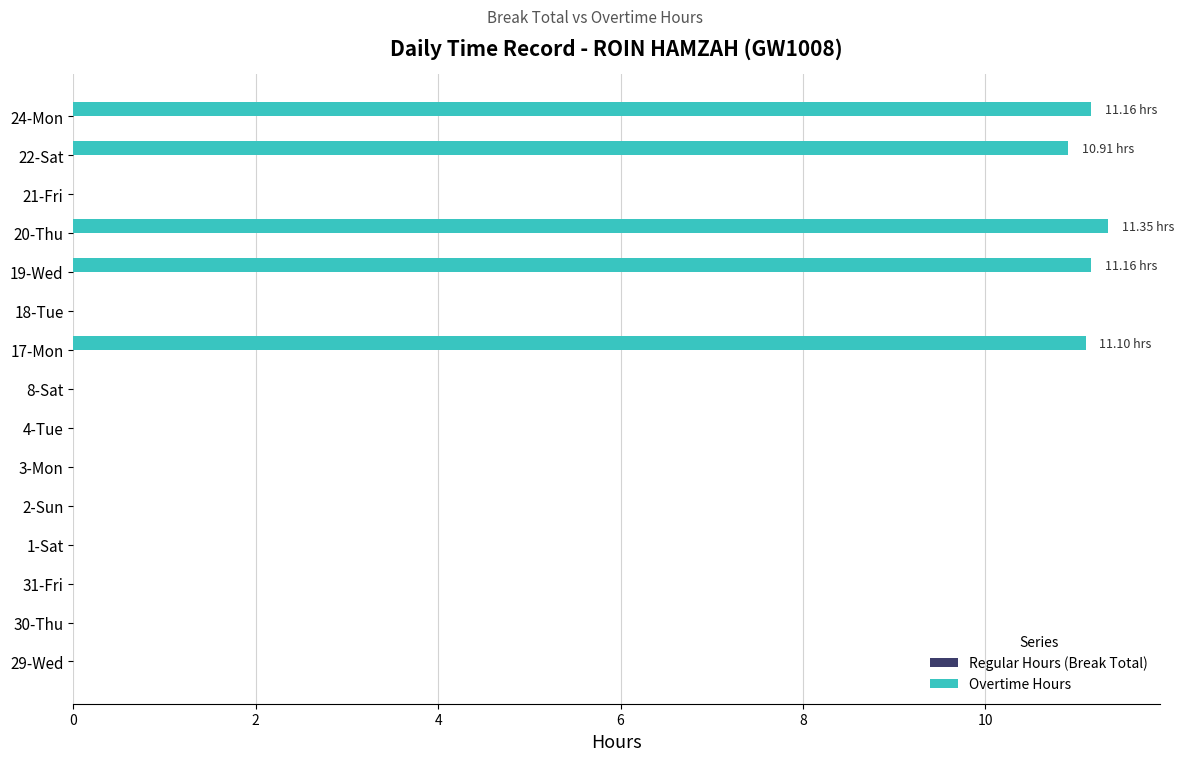

Between 24-Mon and 3-Mon, which is larger?

24-Mon